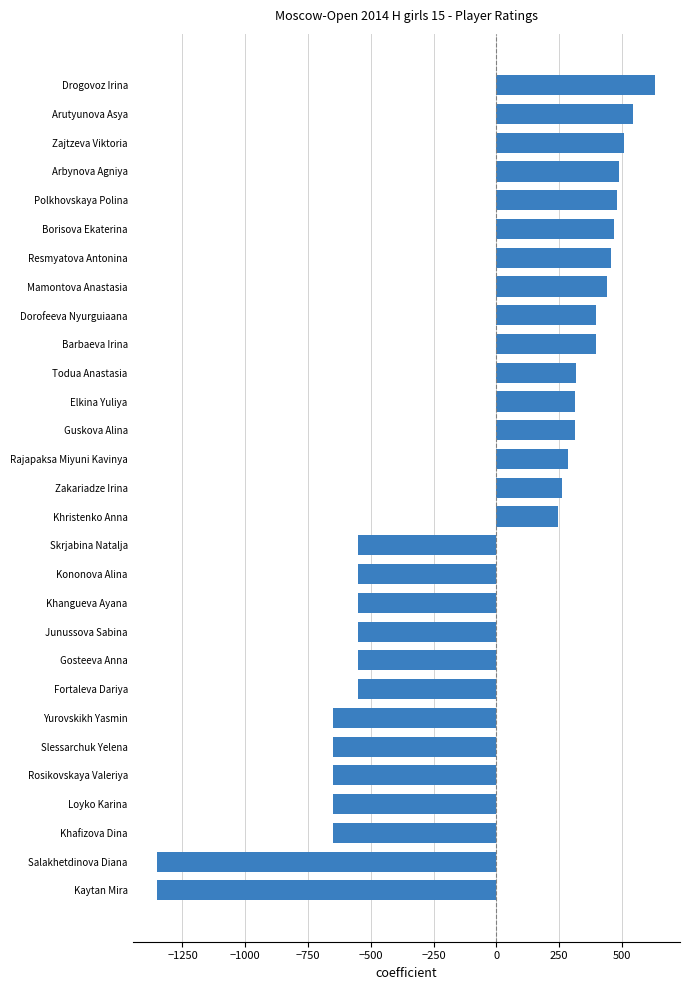

The chart shows a value of -335.6 at Junussova Sabina. True or false?

False